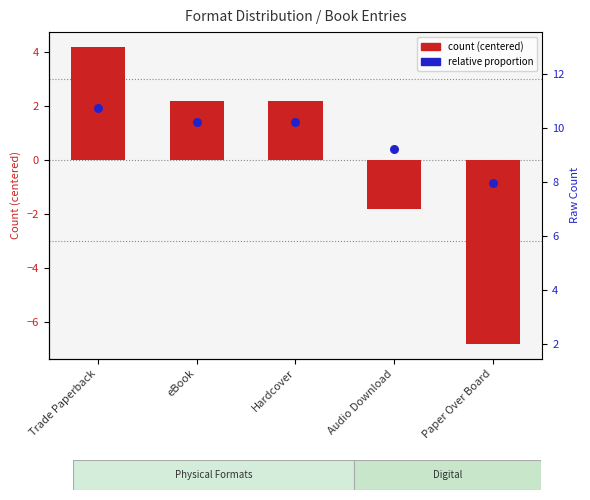

Which series has the largest total across all categories?

relative proportion